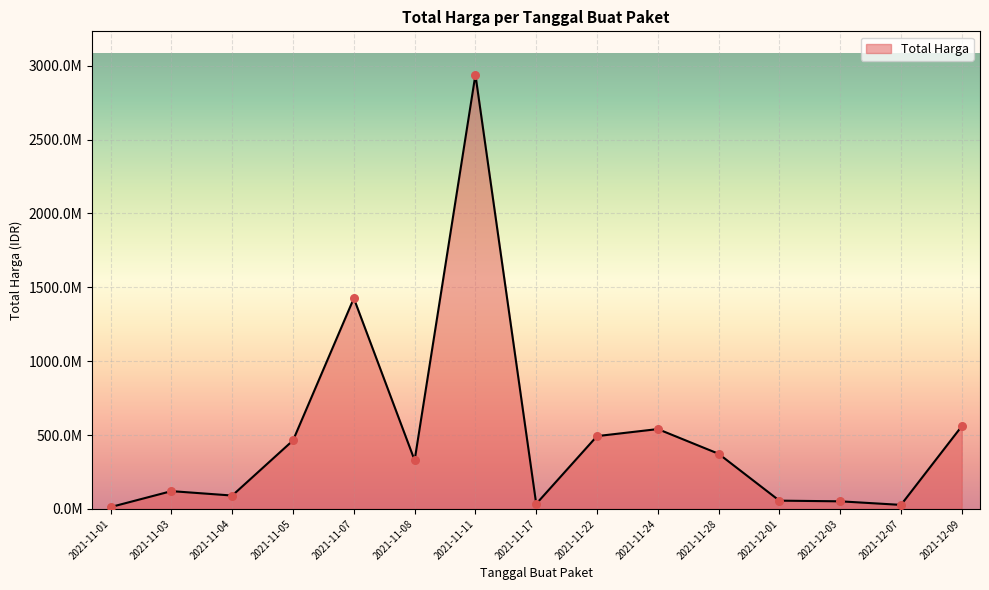

Does the chart have visible grid lines?

Yes